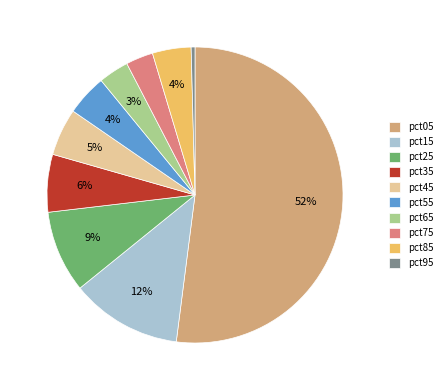

Count the number of slices in the pie.

10